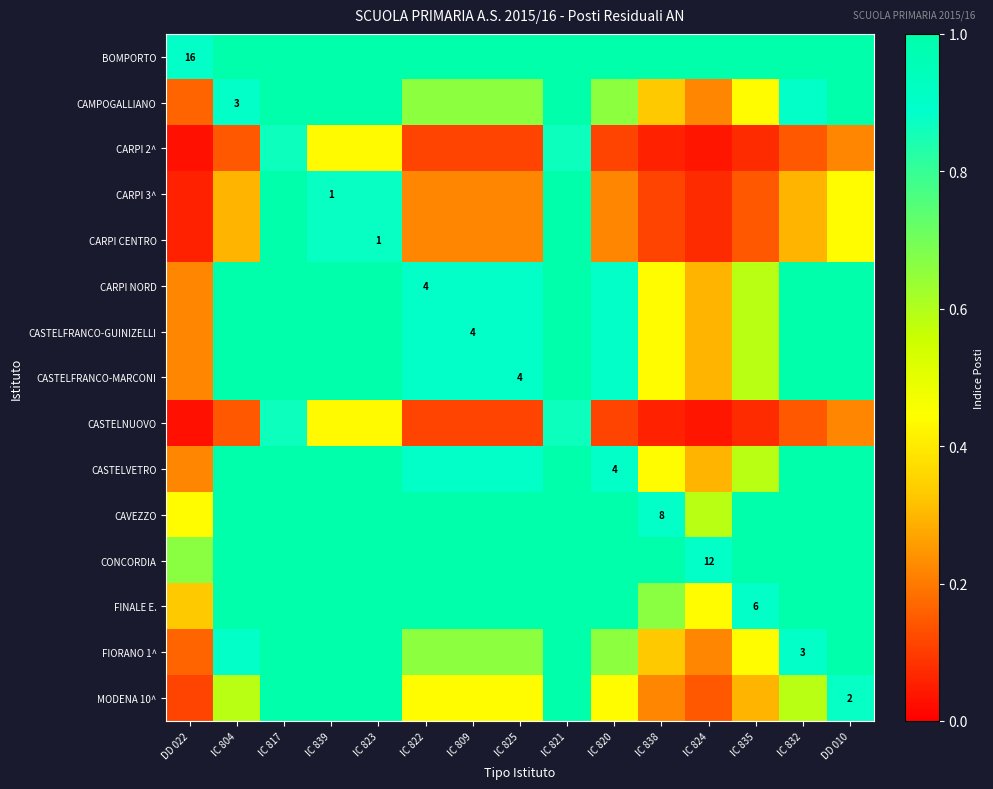

Which series has the largest total across all categories?

BOMPORTO